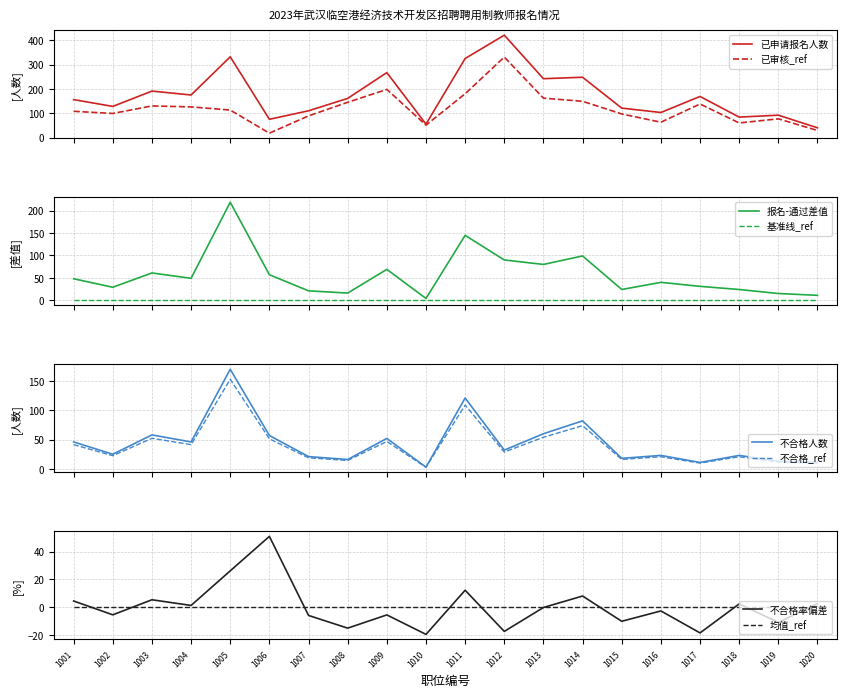

What is the maximum value for 已申请报名人数?

421